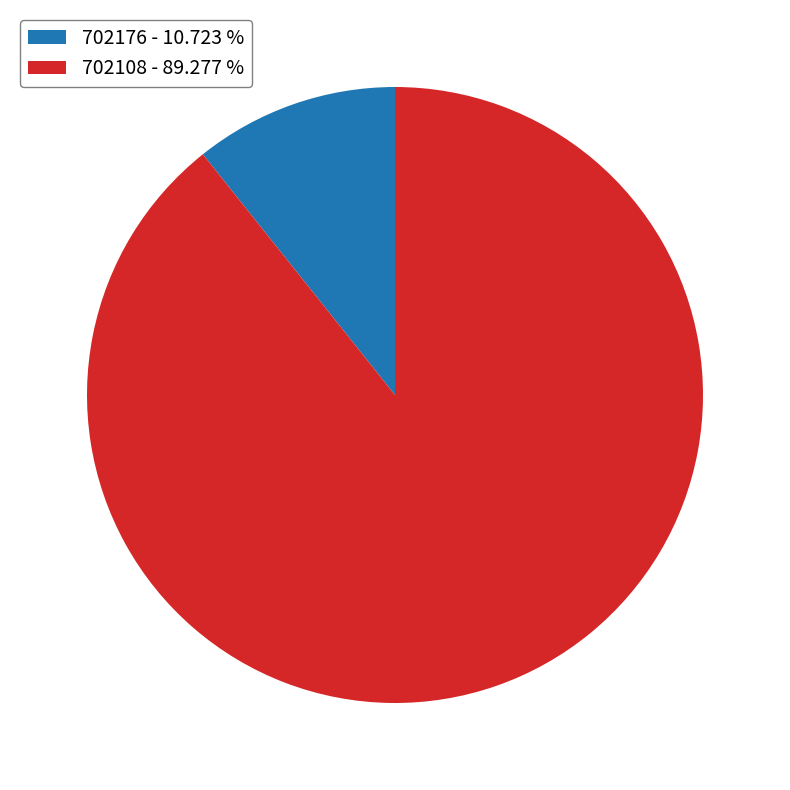

Is there a majority slice in this chart?

Yes